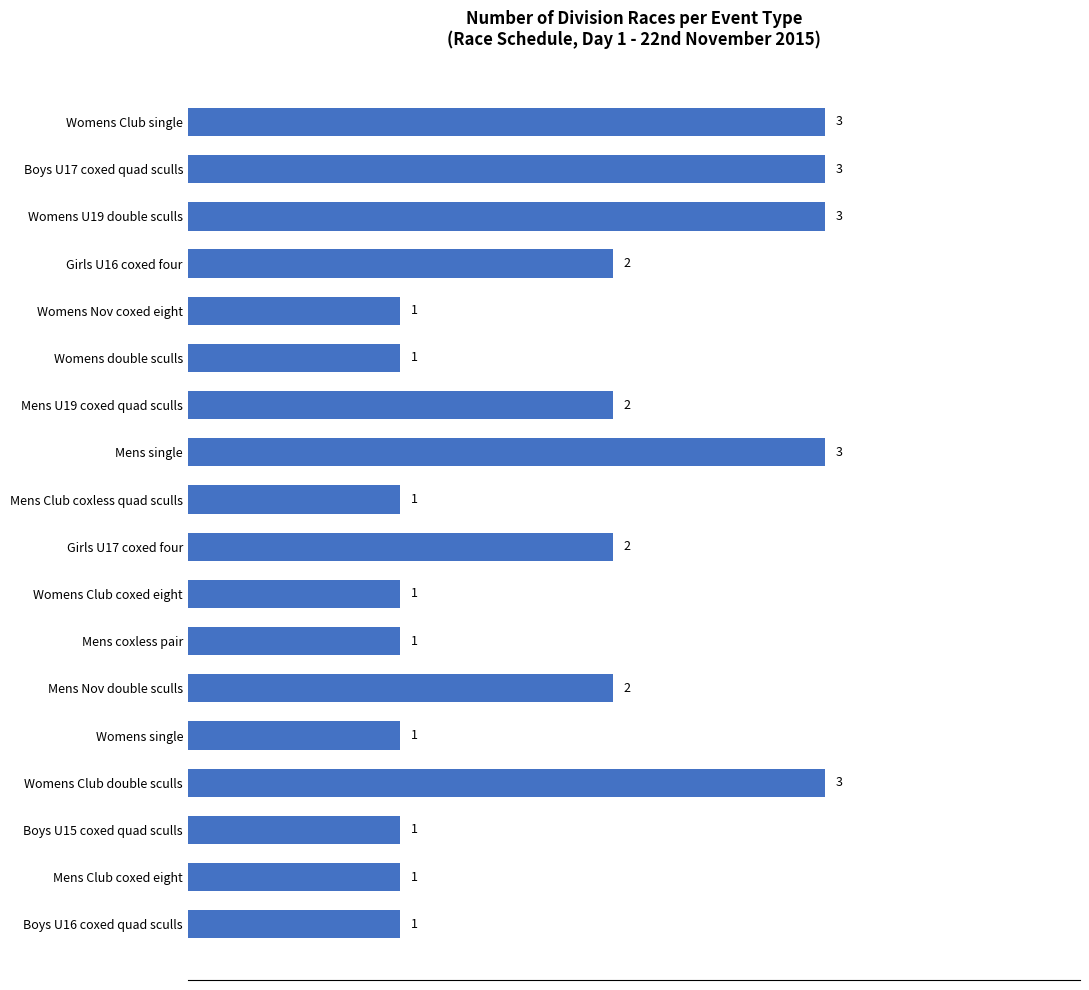

Which has a higher value, Girls U16 coxed four or Womens Club double sculls?

Womens Club double sculls